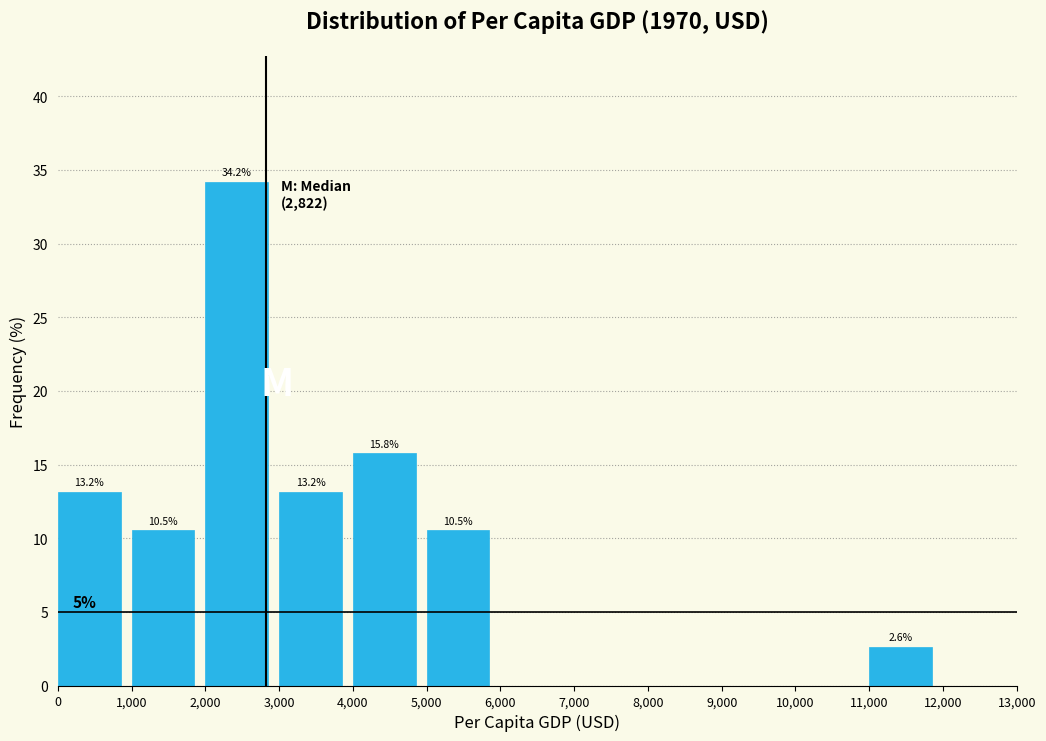

Over which range of the x-axis is the bar tallest?

2,000 to 3,000